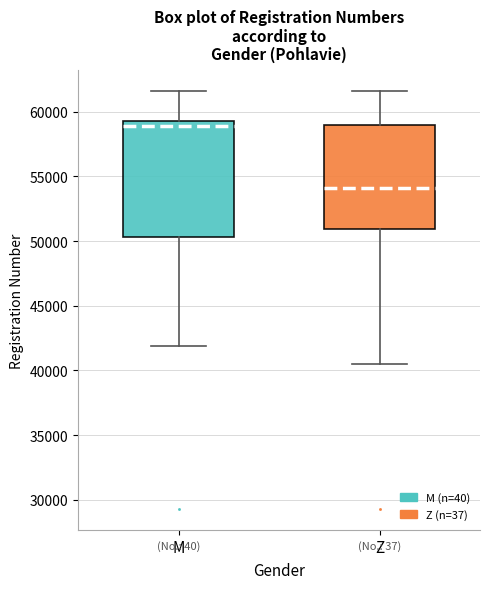

Where does the upper whisker of the box for Z end on the y-axis? The values are not printed on the chart, so give them approximately, as read against the axis.

61500